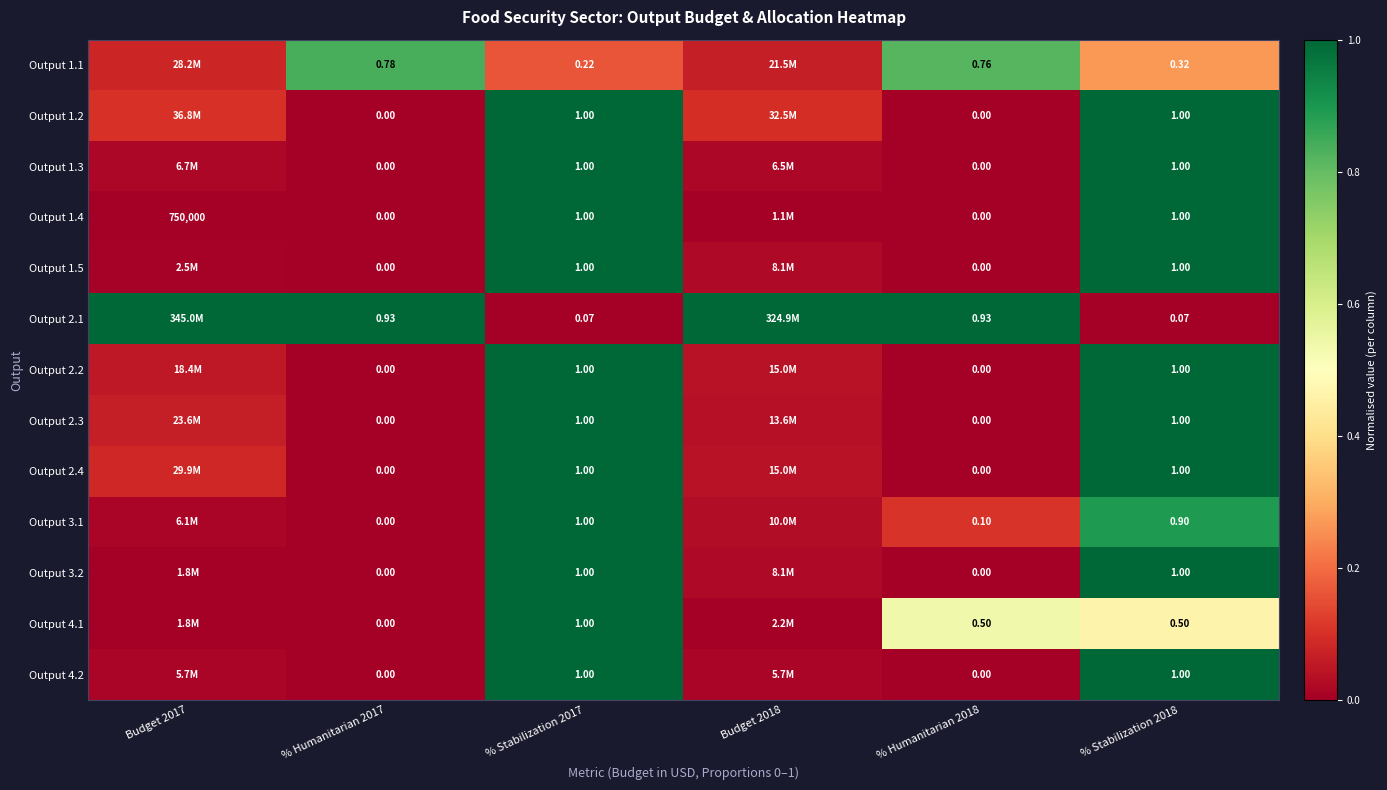

What is the greatest value displayed?

1.0